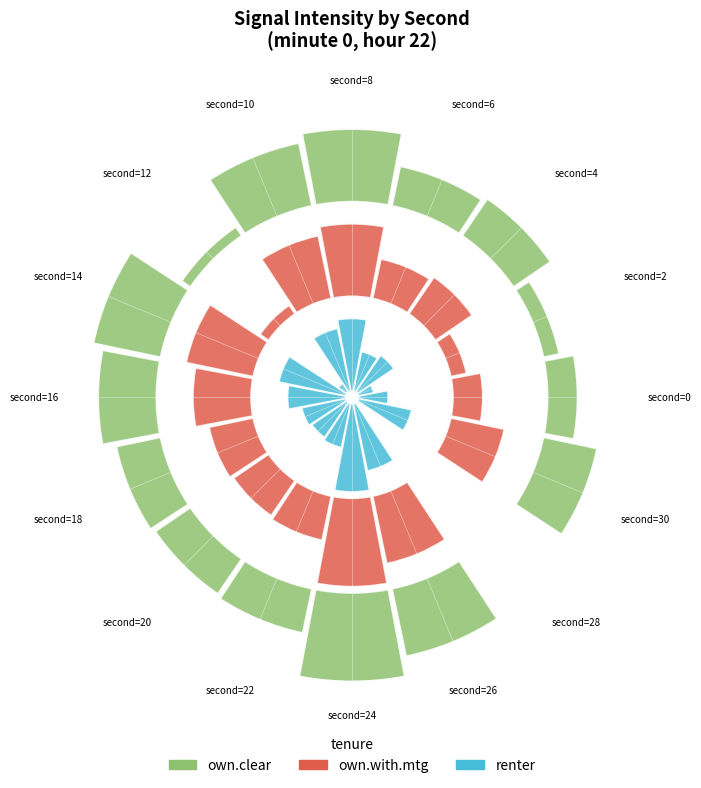

Count the number of slices in the pie.

16